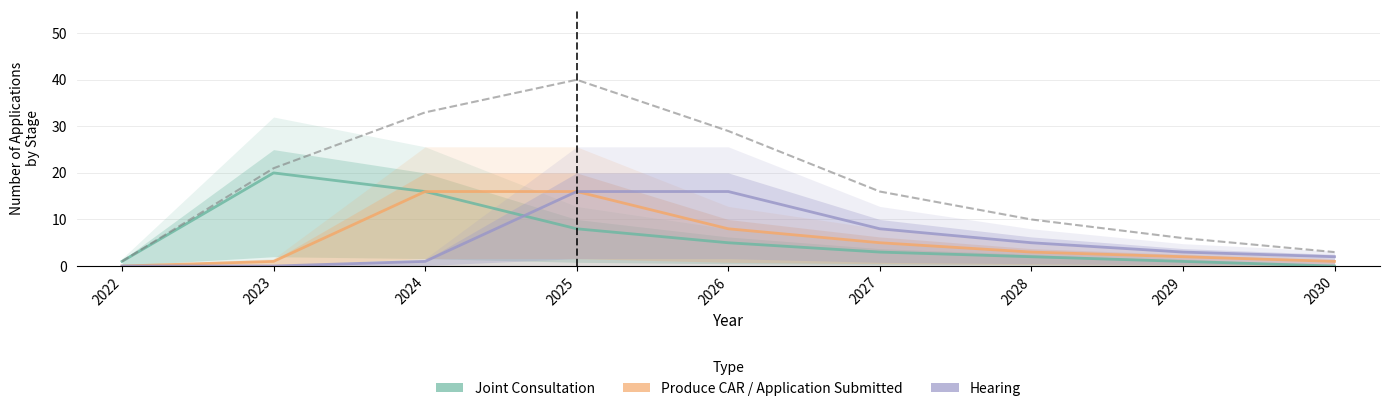

Where is Joint Consultation nearest to the value 10?

2025